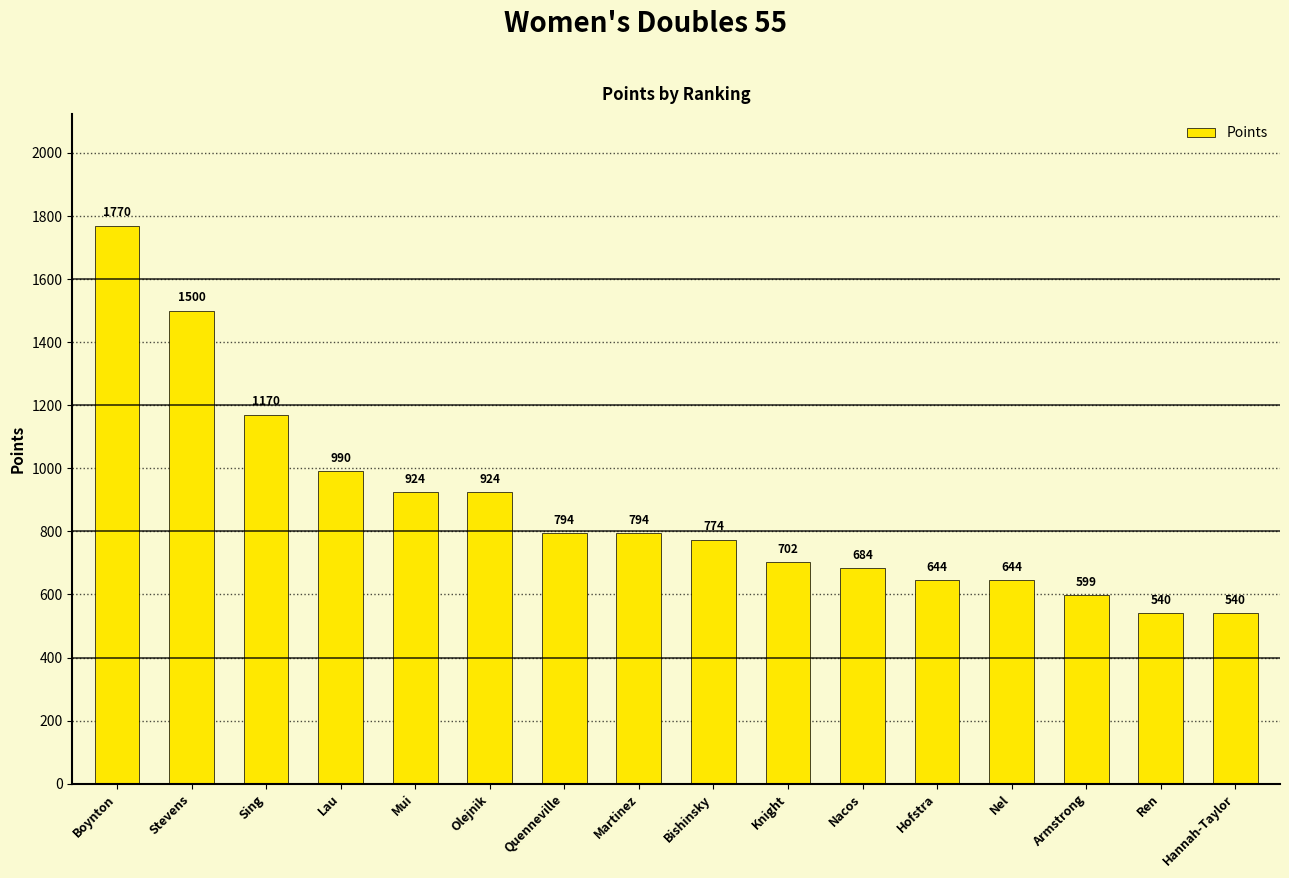

What position from the left is Sing?

3